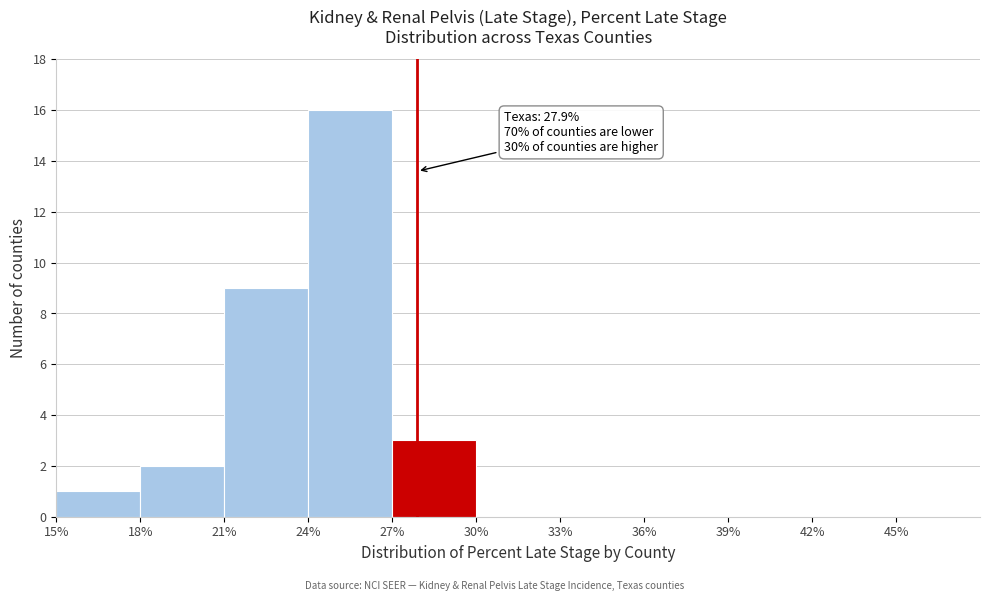

Over which range of the x-axis is the bar tallest?

24 to 27